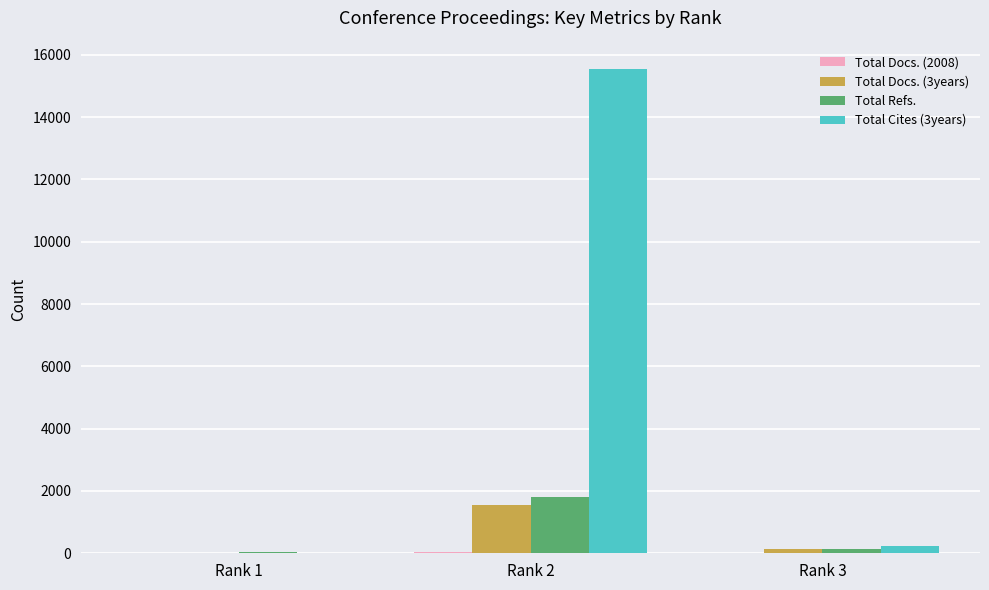

Which series has the largest total across all categories?

Total Cites (3years)